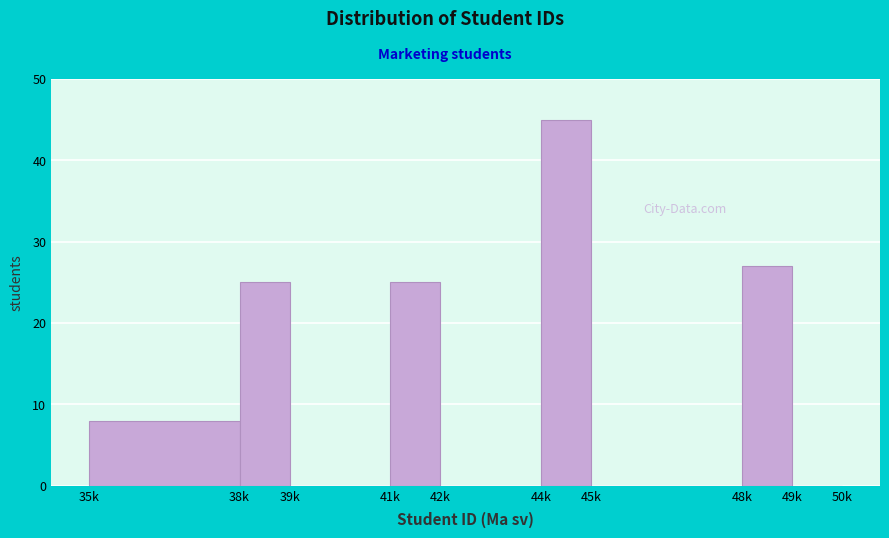

Reading left to right, extract all data points from this chart.

35k=8	38k=25	39k=0	41k=25	42k=0	44k=45	45k=0	48k=27	49k=0